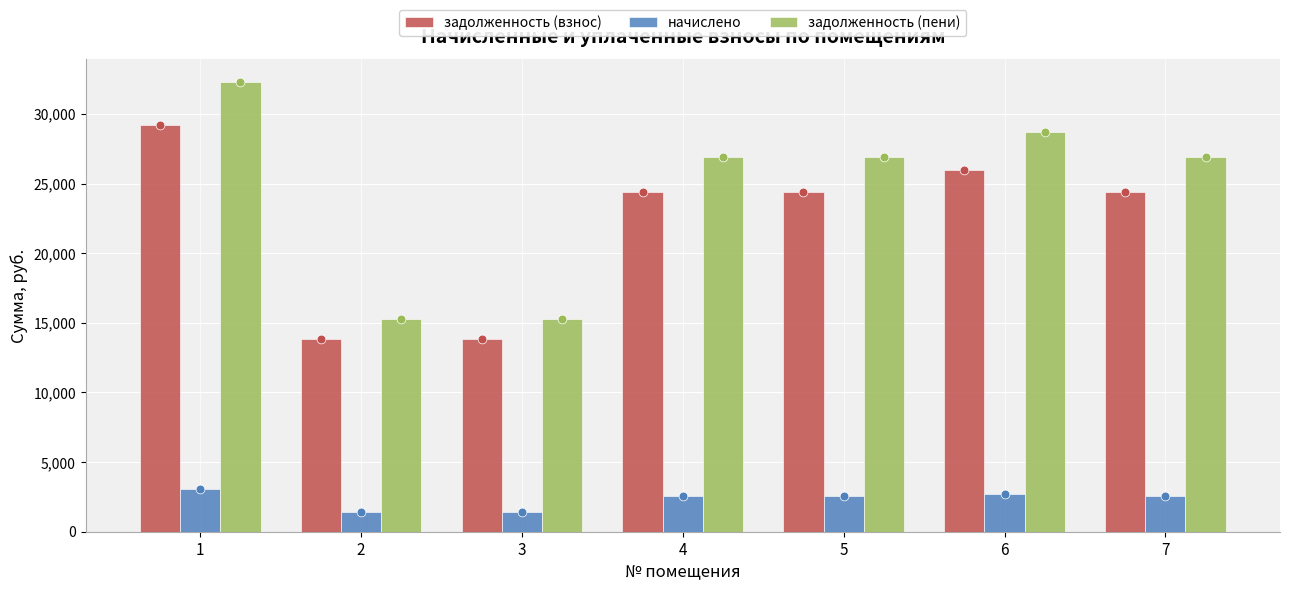

Is the value of задолженность (взнос) at 7 greater than the value of начислено at 2?

Yes